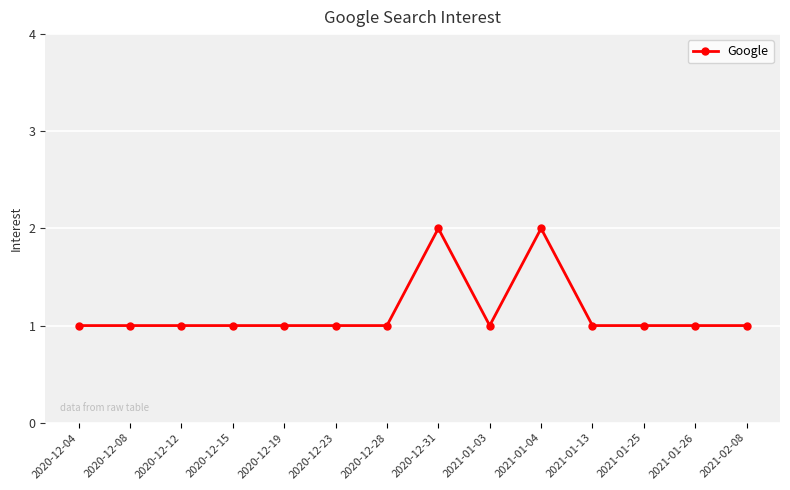

True or false: the data has more than 1 interior local peaks.

True